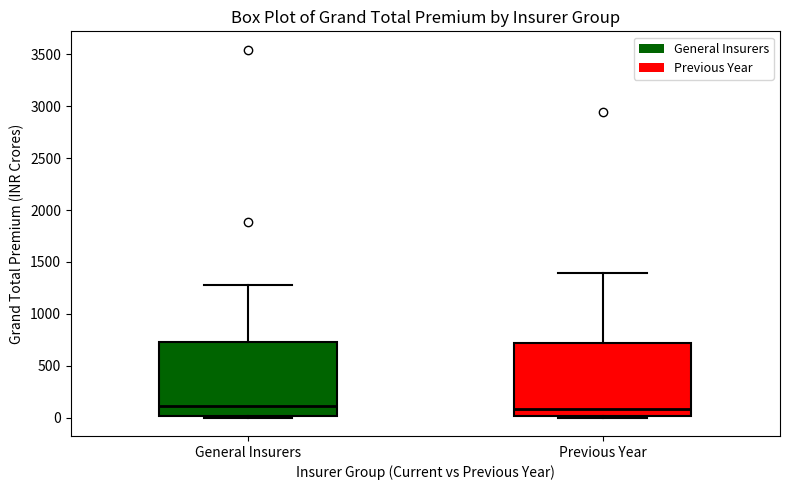

Reading left to right, read every box against the y-axis: the position of its median line, the range the box covers, and the ends of its whiskers. The values are not printed on the chart, so give them approximately, as read against the axis.

General Insurers: median 100, box 0 to 750, whiskers 0 (just below the box's lower edge) to 1300
Previous Year: median 100, box 0 to 700, whiskers 0 to 1400